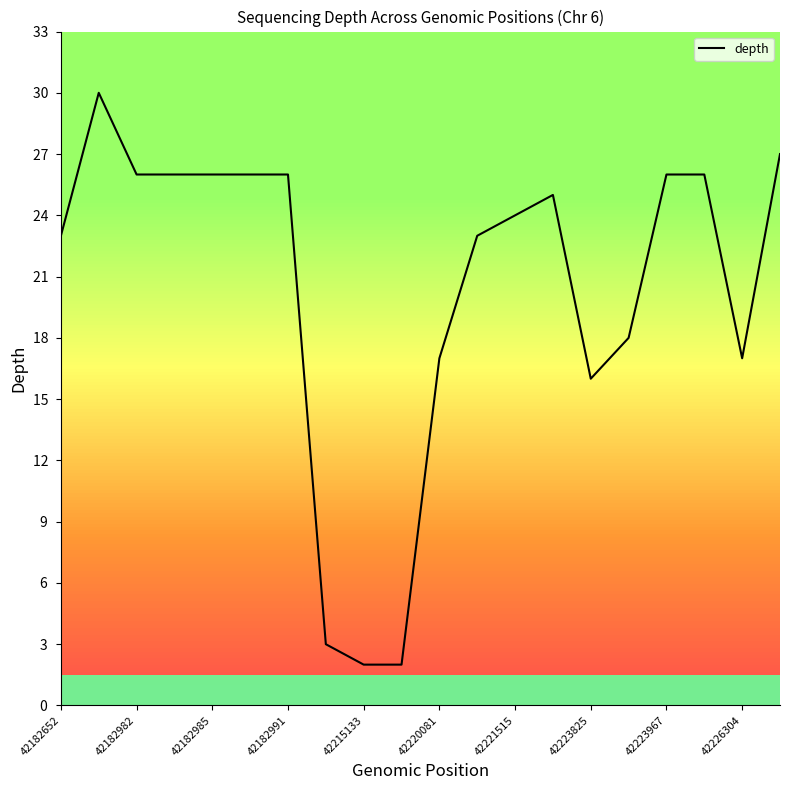

What is the difference between the maximum and minimum values?

28